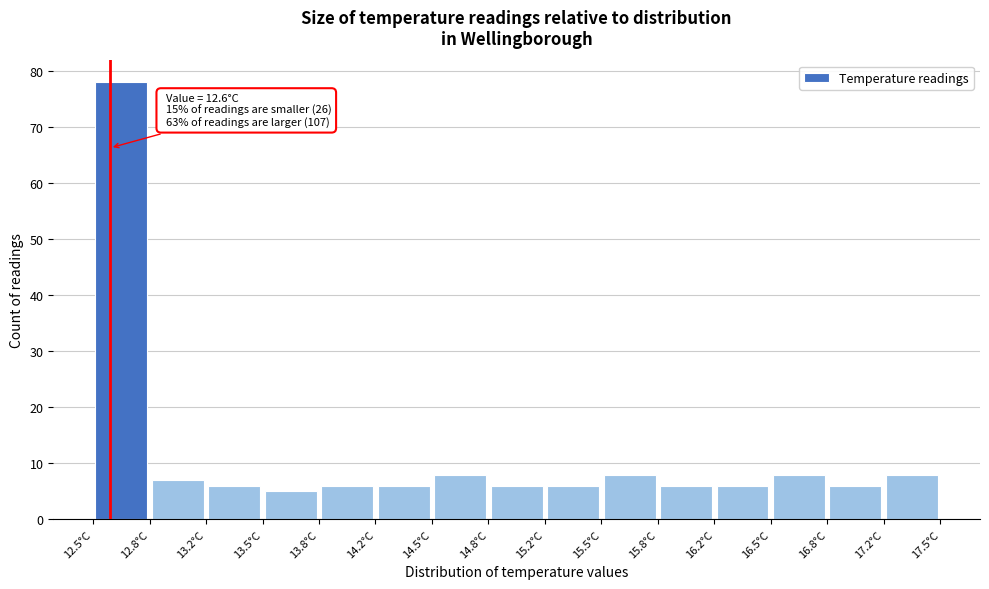

Over which range of the x-axis is the bar tallest?

12.50 to 12.85